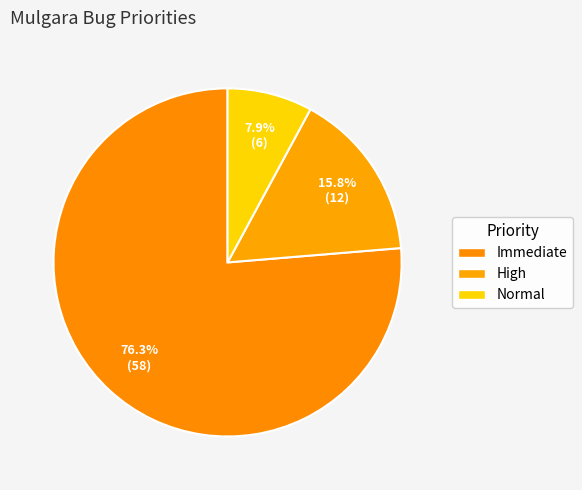

To the nearest percent, what portion does Immediate represent?

76%